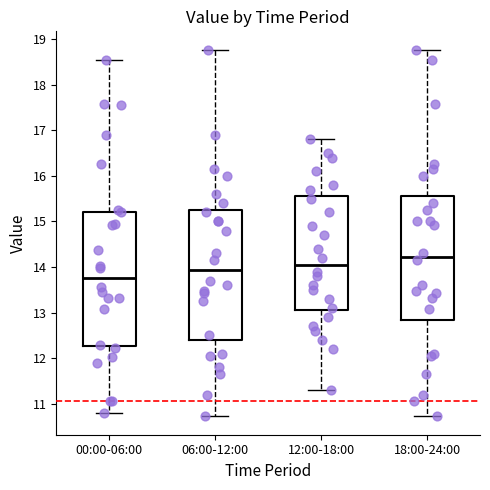

Reading left to right, transcribe this box plot: for each box, give where its median line is, the range the box spans, and where its two whiskers end, as read against the y-axis. The values are not printed on the chart, so give them approximately, as read against the axis.

00:00-06:00: median 13.8, box 12.3 to 15.2, whiskers 10.8 to 18.6
06:00-12:00: median 13.9, box 12.4 to 15.3, whiskers 10.7 to 18.8
12:00-18:00: median 14.1, box 13.1 to 15.6, whiskers 11.3 to 16.8
18:00-24:00: median 14.2, box 12.8 to 15.6, whiskers 10.7 to 18.8